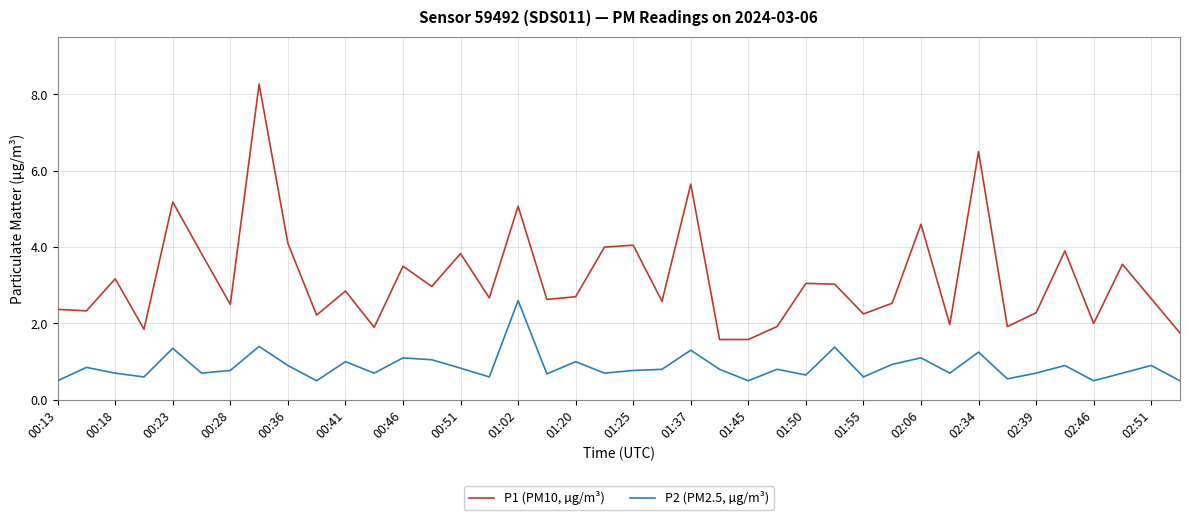

Rank the series by their average value, from lowest to highest.

P2 (PM2.5, µg/m³), P1 (PM10, µg/m³)